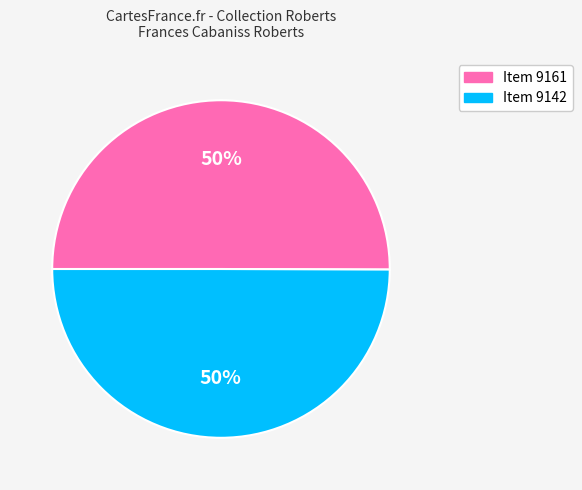

To the nearest percent, what portion does Item 9142 represent?

50%